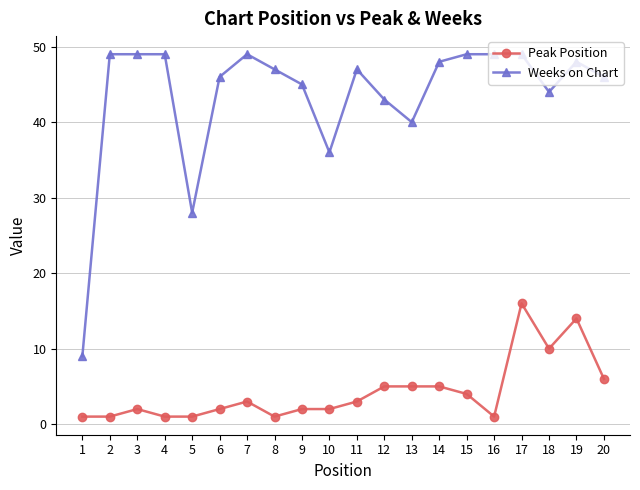

Which series has the largest total across all categories?

Weeks on Chart